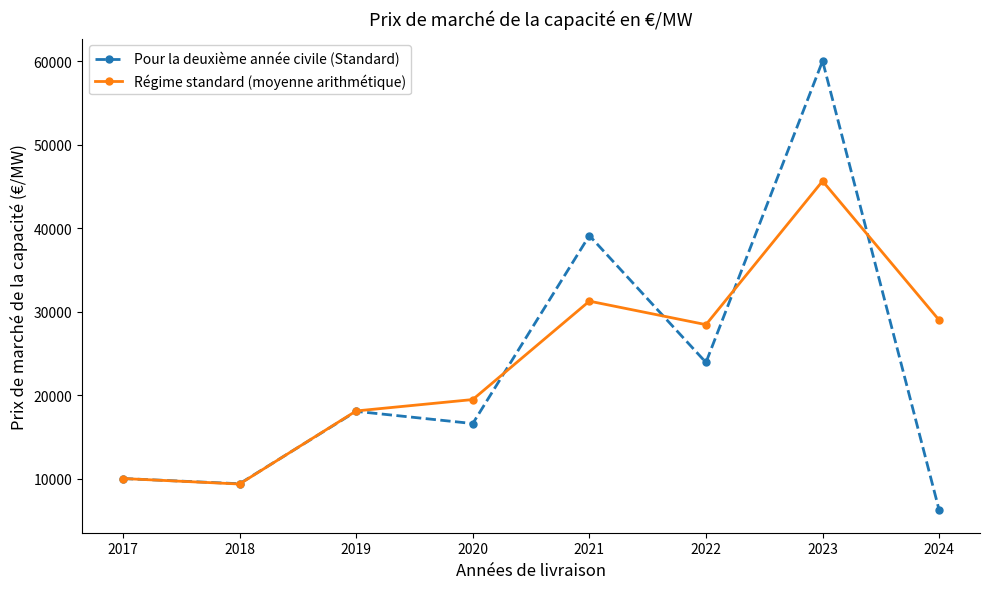

What is the sum of the Régime standard (moyenne arithmétique) values at 2018 and 2019?

27435.6